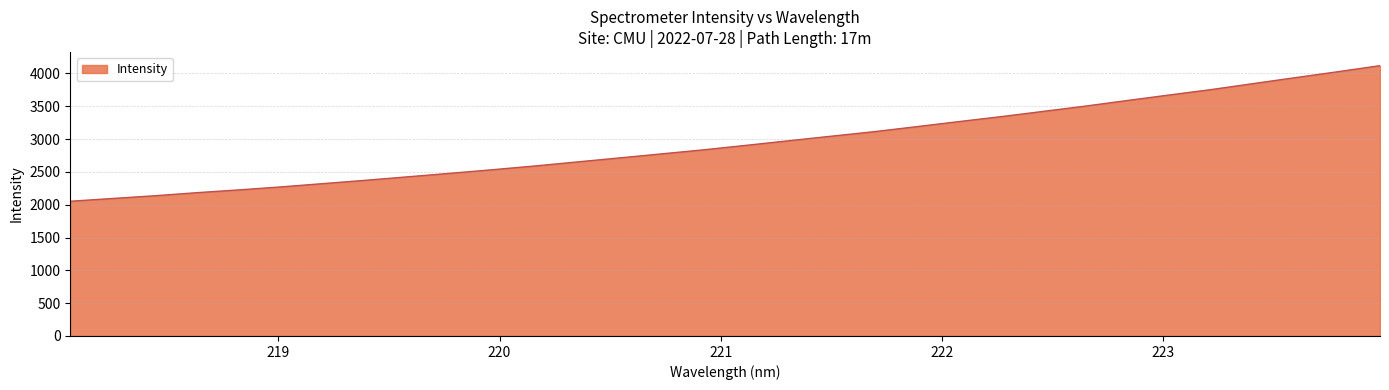

What is the smallest value displayed?

2052.1